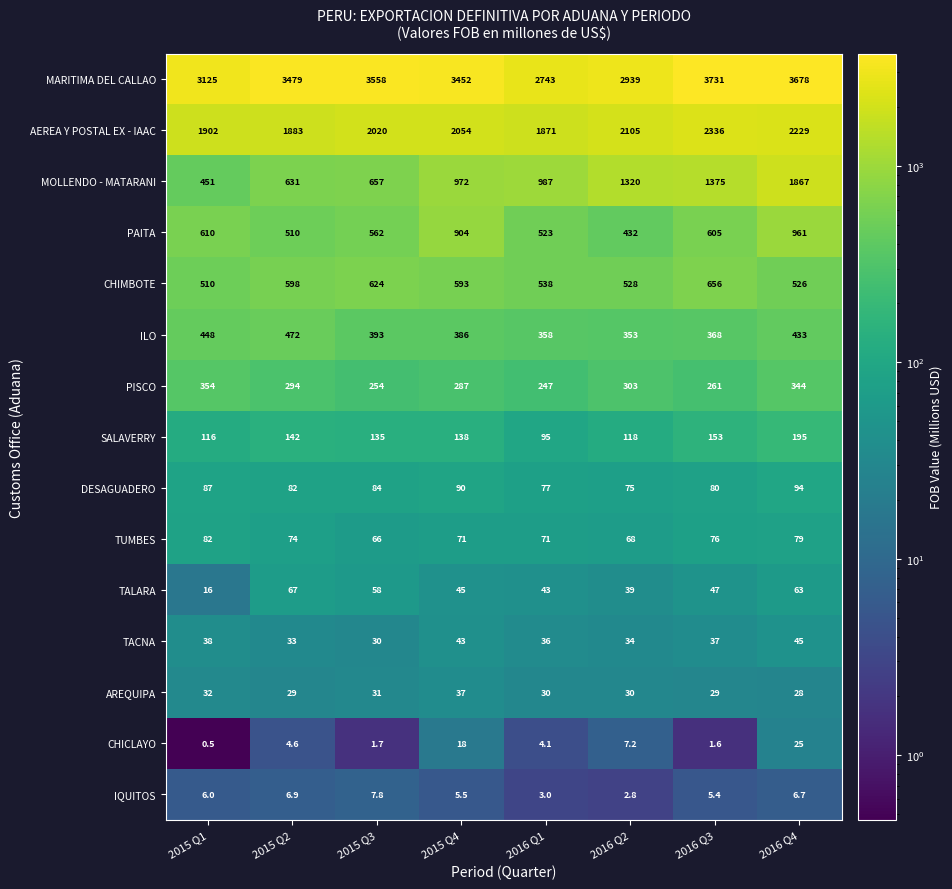

Rank the series at 2016 Q2 from lowest to highest value.

IQUITOS, CHICLAYO, AREQUIPA, TACNA, TALARA, TUMBES, DESAGUADERO, SALAVERRY, PISCO, ILO, PAITA, CHIMBOTE, MOLLENDO - MATARANI, AEREA Y POSTAL EX - IAAC, MARITIMA DEL CALLAO